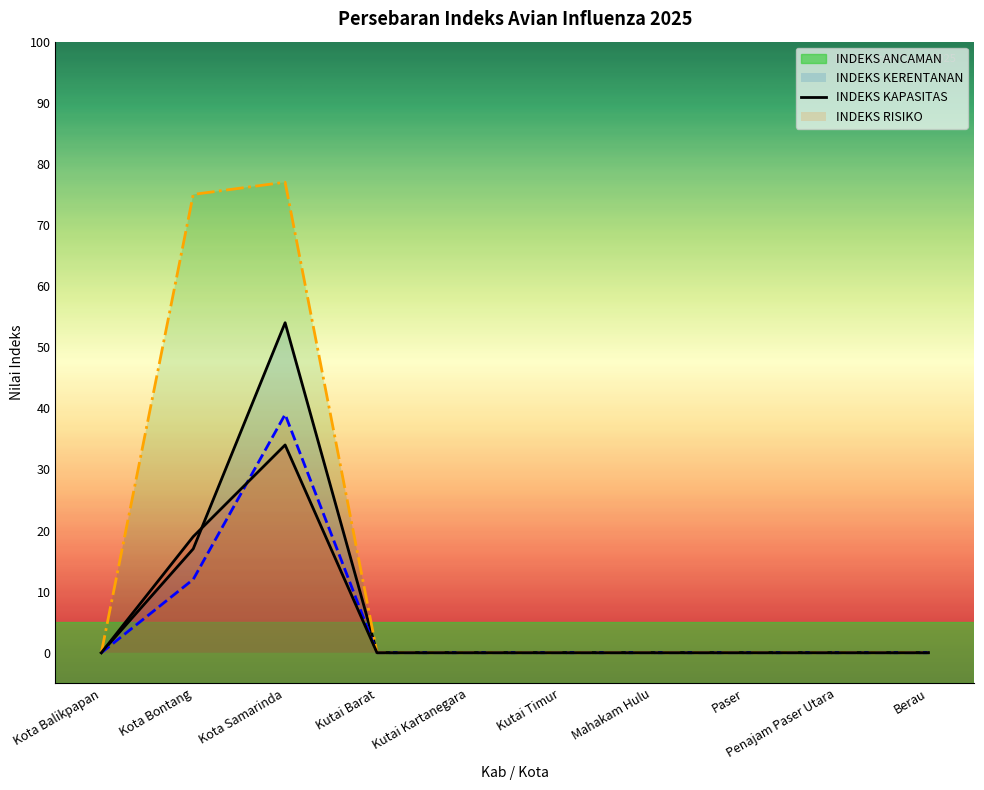

True or false: INDEKS ANCAMAN has a value of -24 at Kutai Timur.

False